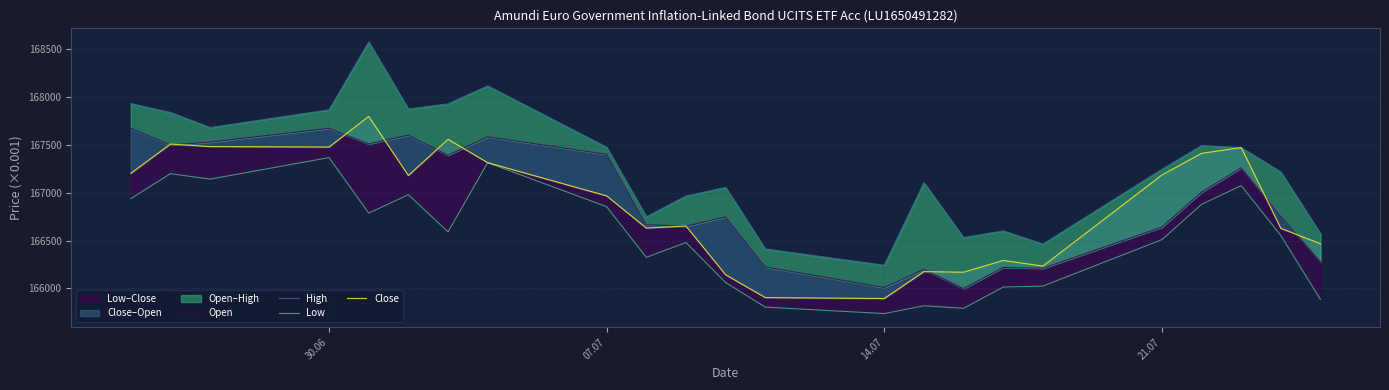

Does the chart display data point markers on the line(s)?

No